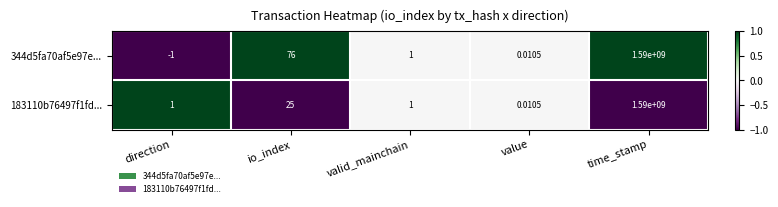

At which label does 344d5fa70af5e97e... first exceed 1?

io_index